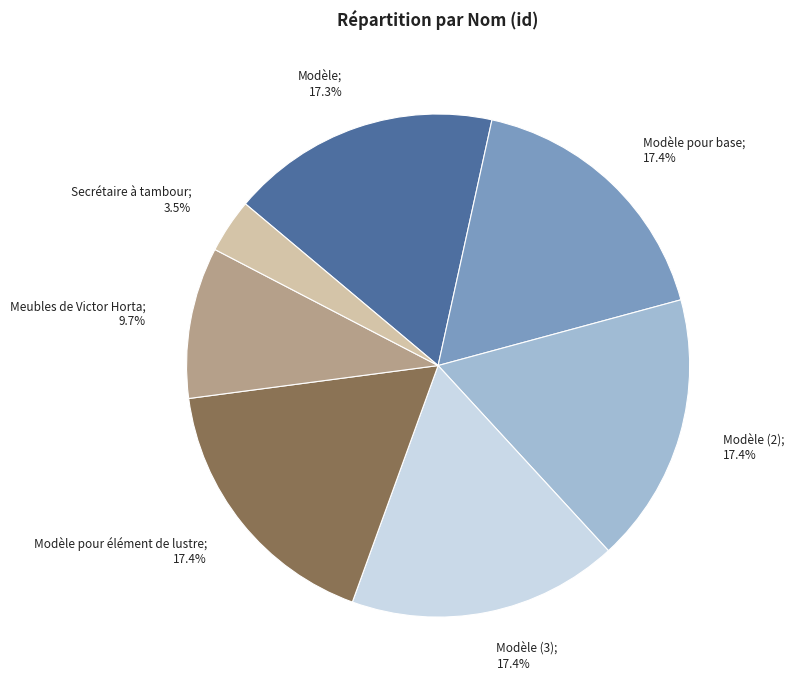

Which has a higher value, Secrétaire à tambour; 3.5% or Modèle (2); 17.4%?

Modèle (2); 17.4%